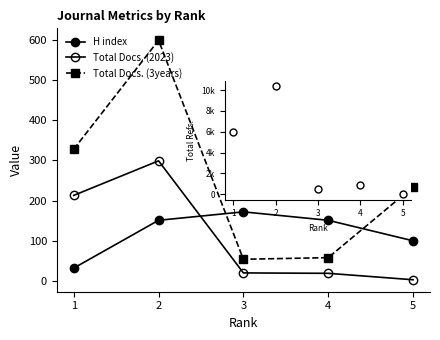

List the series in order of their peak value, highest first.

Total Docs. (3years), Total Docs. (2023), H index